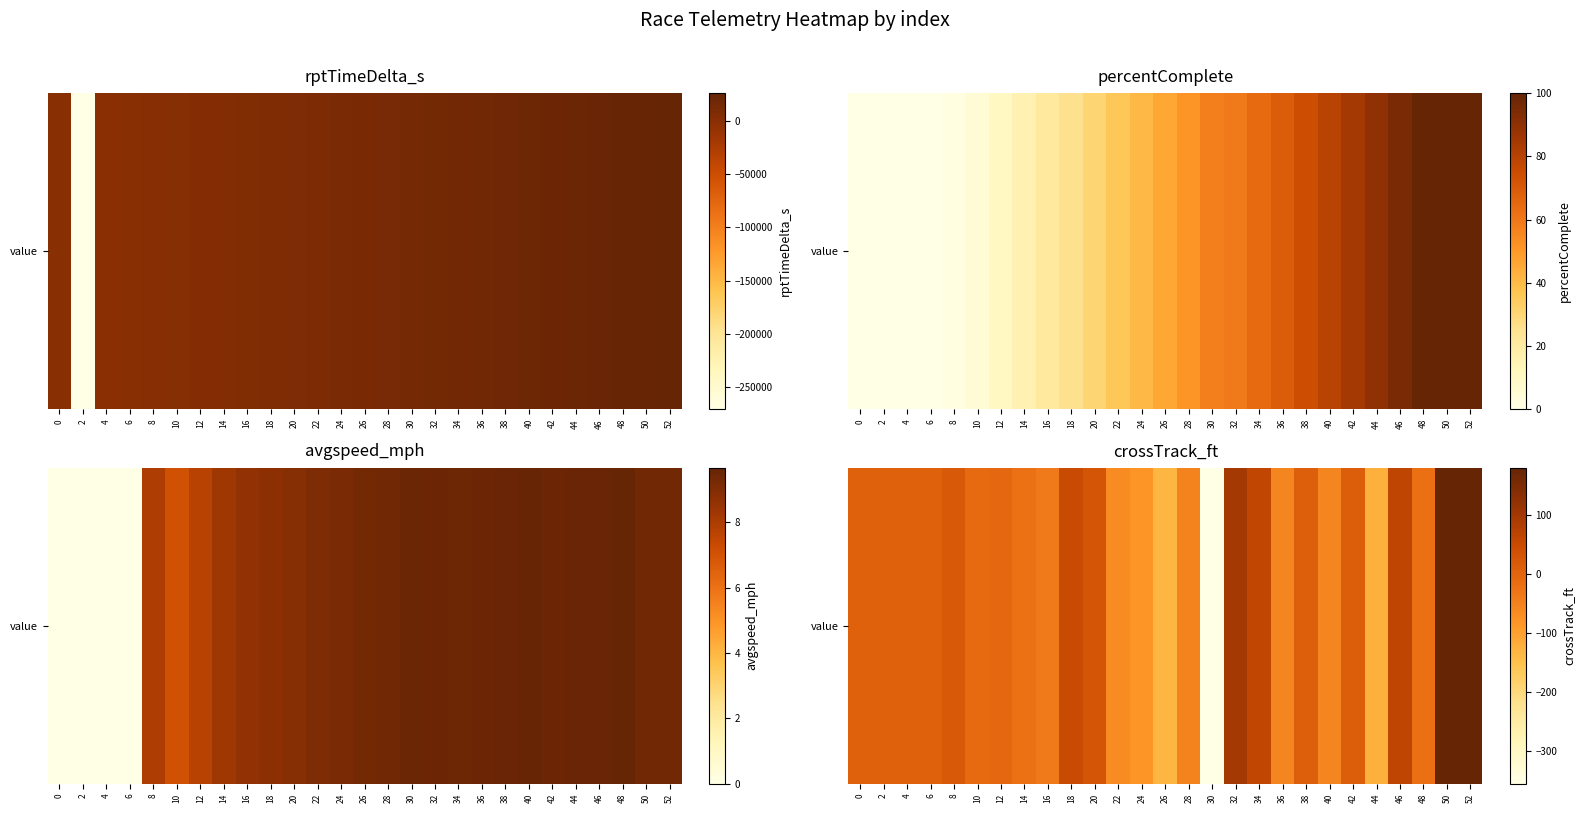

True or false: the data shows 5.9 at 6.

True